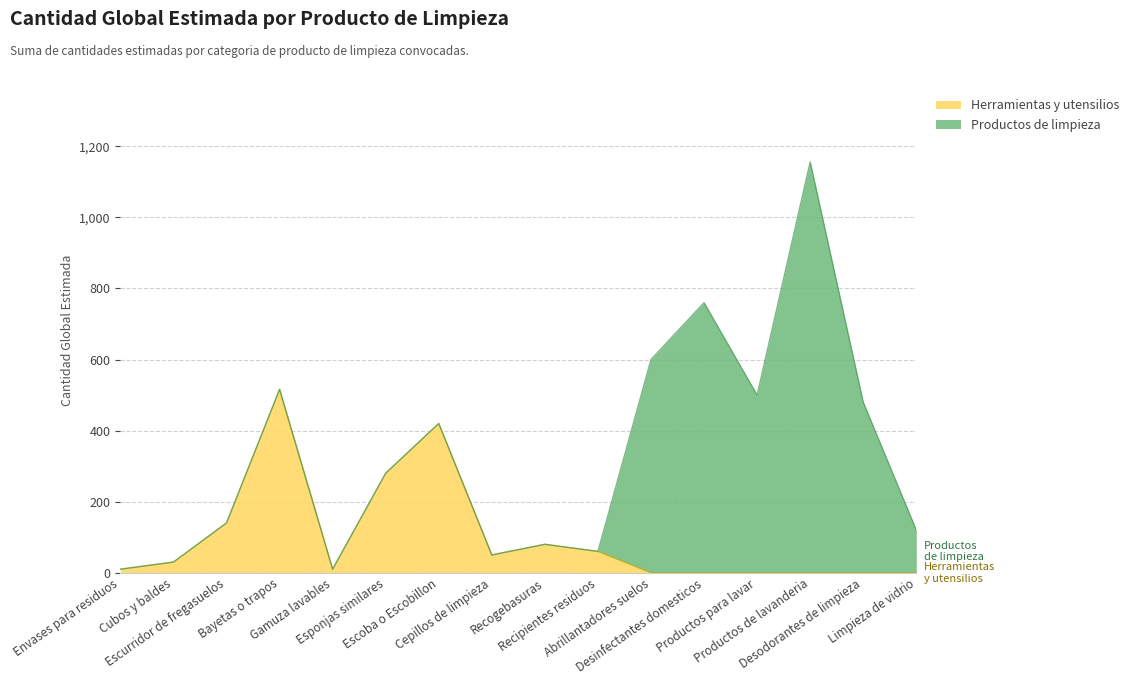

What is the maximum value shown in the chart?

1156